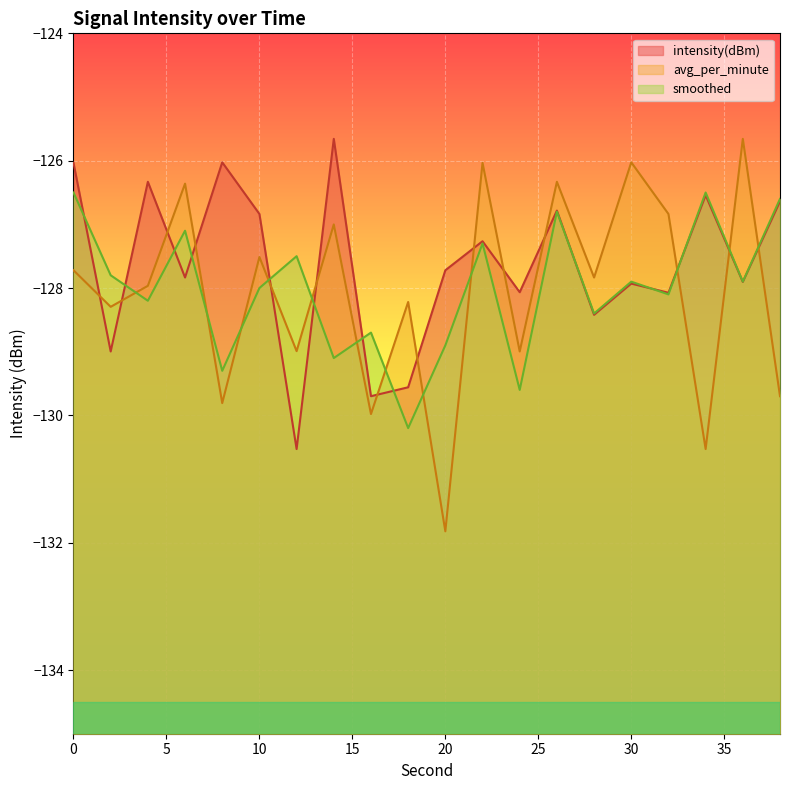

Where do intensity(dBm) and smoothed first cross each other?

0 and 2